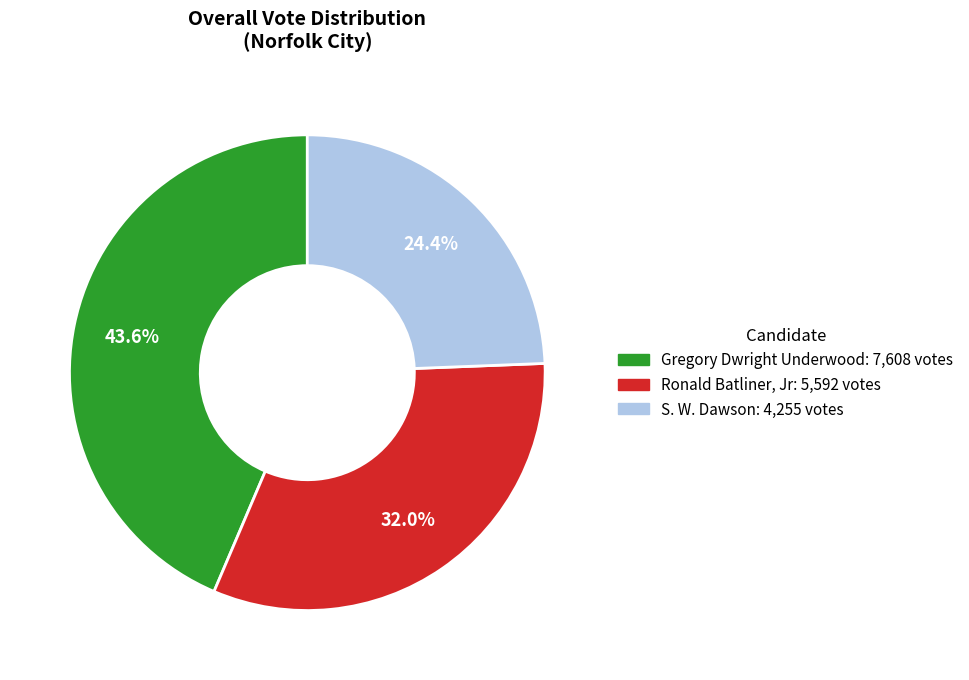

Rank the categories by value from lowest to highest.

S. W. Dawson, Ronald Batliner, Jr, Gregory Dwright Underwood